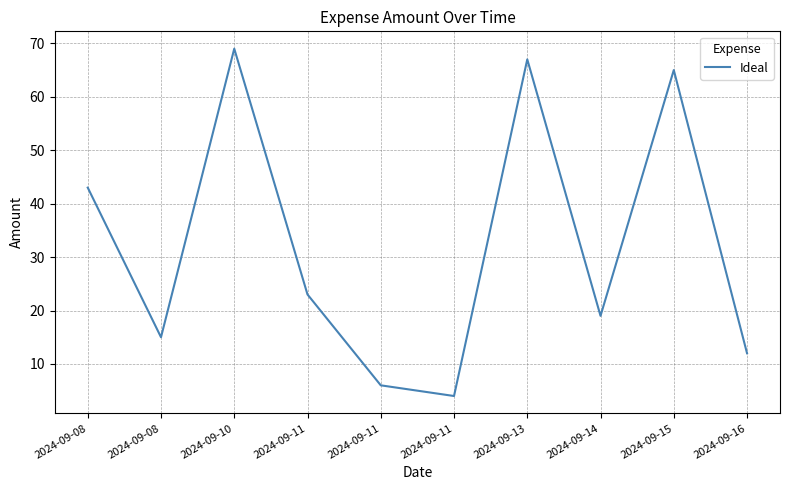

How many lines are shown in the chart?

1